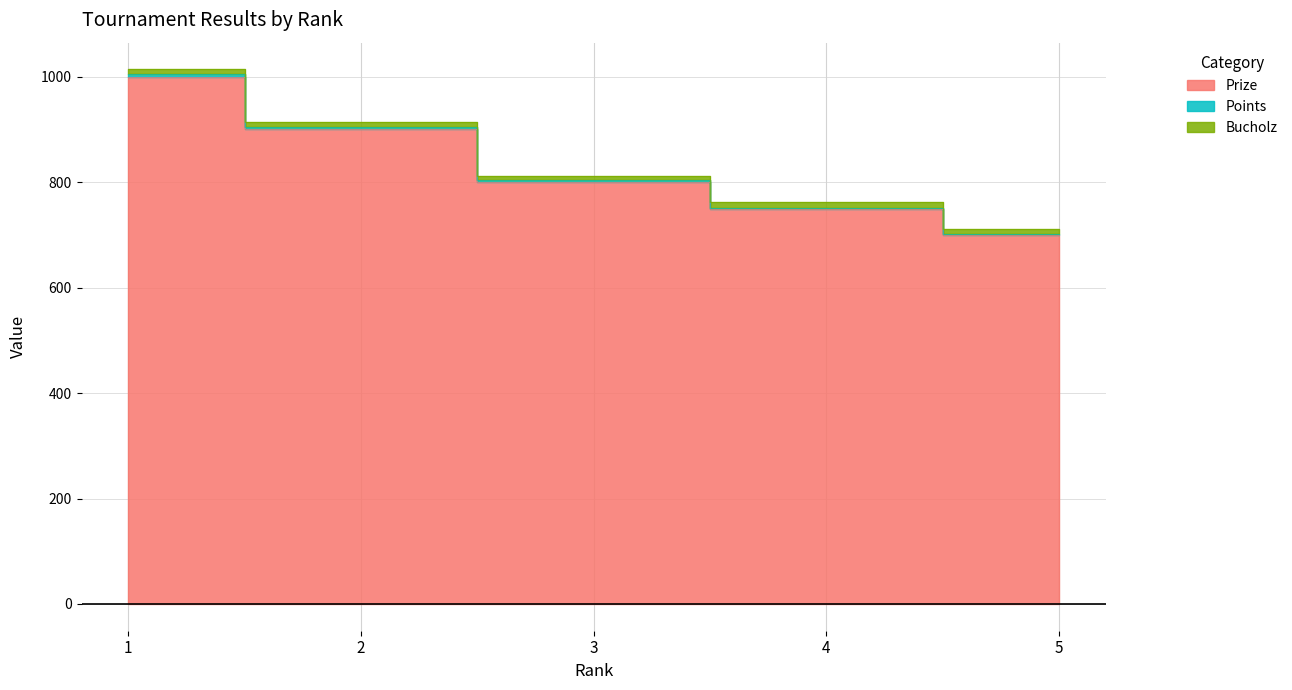

True or false: Prize has a value of 900 at 2.

True